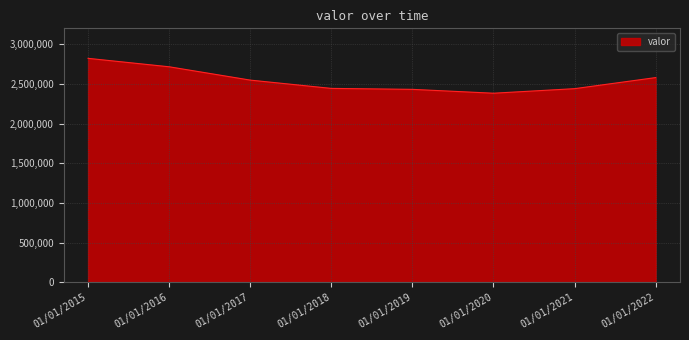

Approximately how many times larger is the value at 01/01/2017 compared to 01/01/2015?

0.9